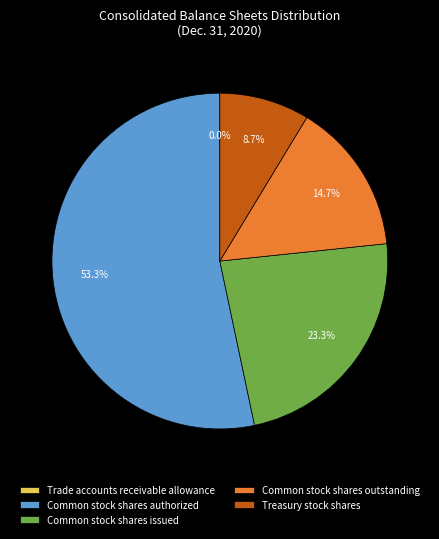

To the nearest percent, what percentage of the pie is Common stock shares issued?

23%